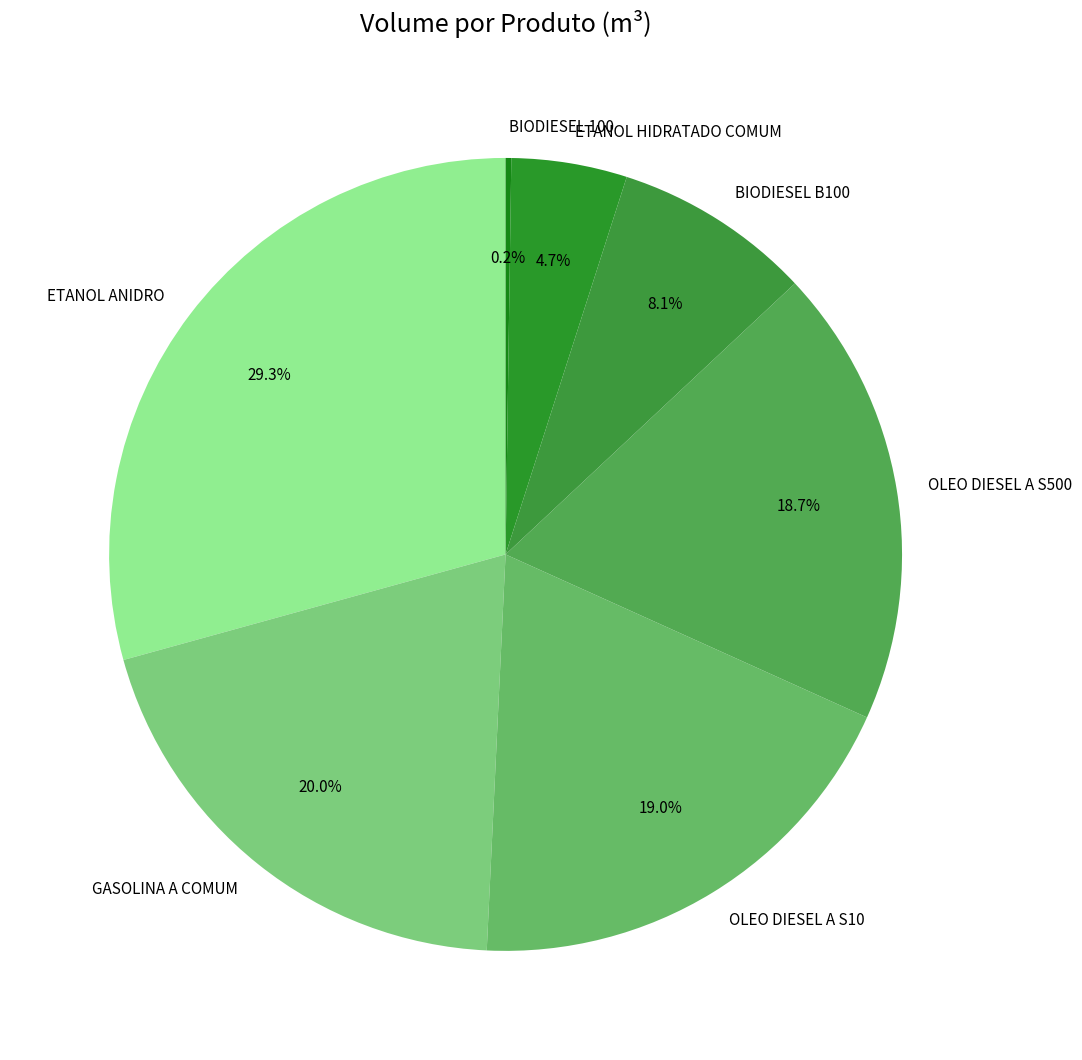

To the nearest percent, what percentage of the pie is GASOLINA A COMUM?

20%